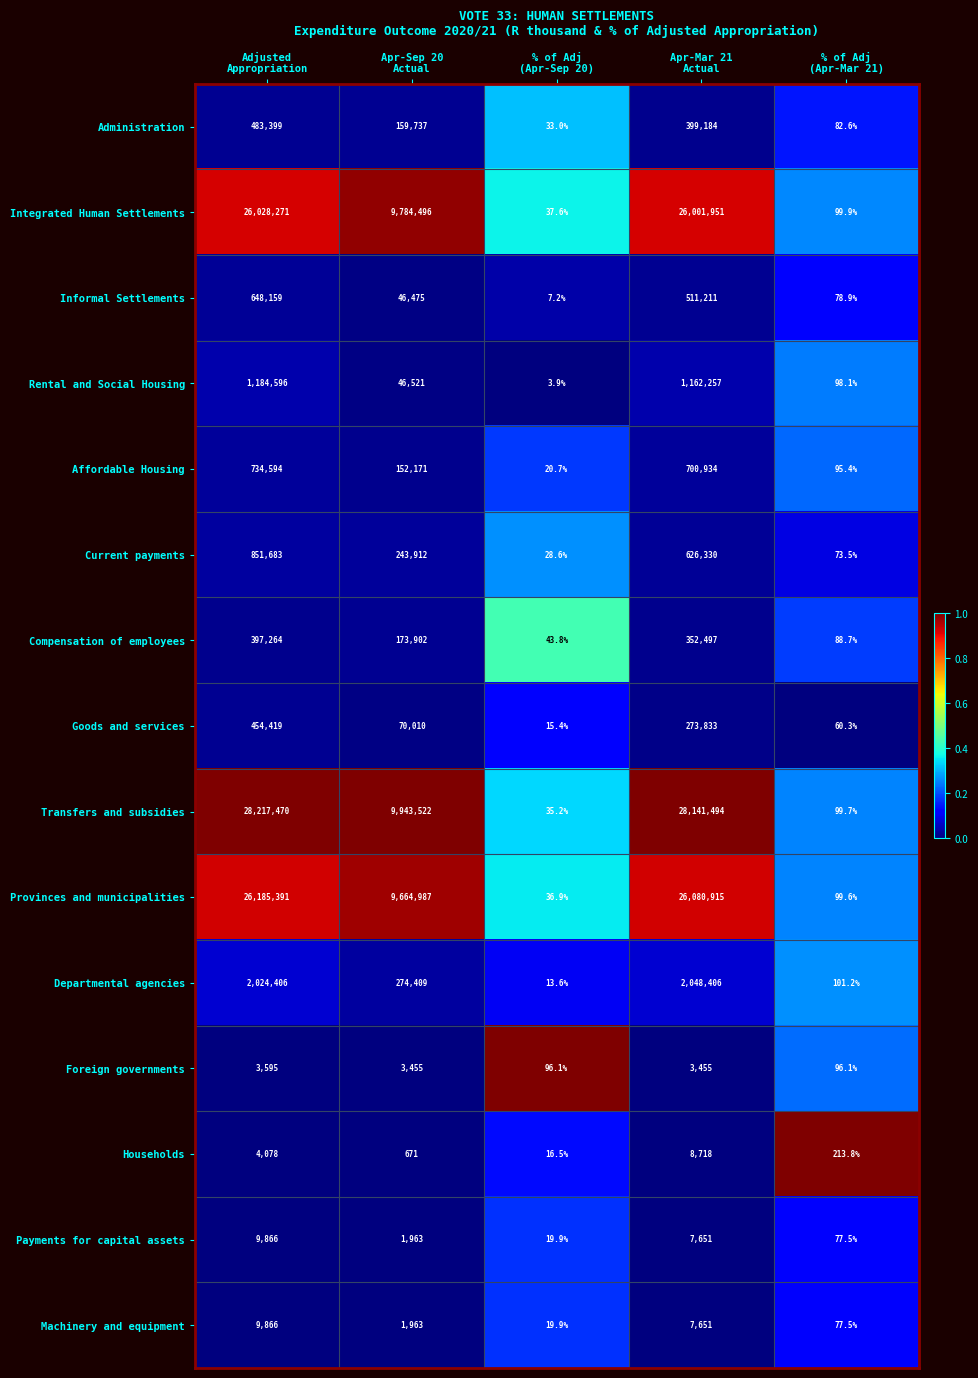

What is the average value of the Administration series?

208487.1